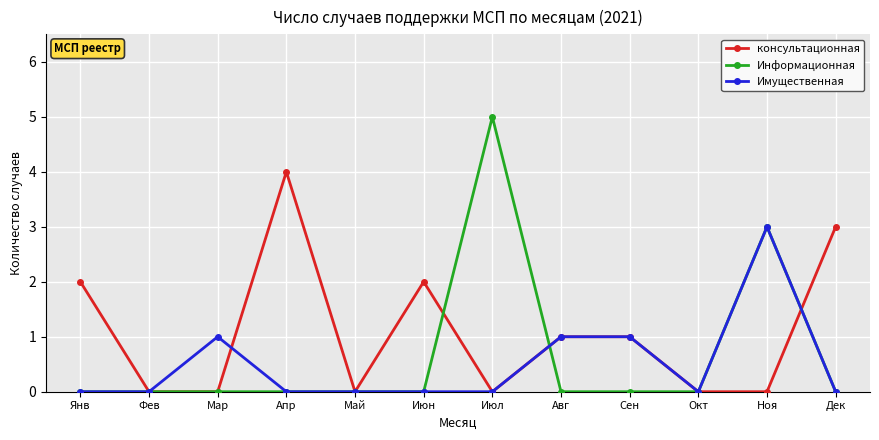

True or false: Информационная has a value of 2 at Июн.

False